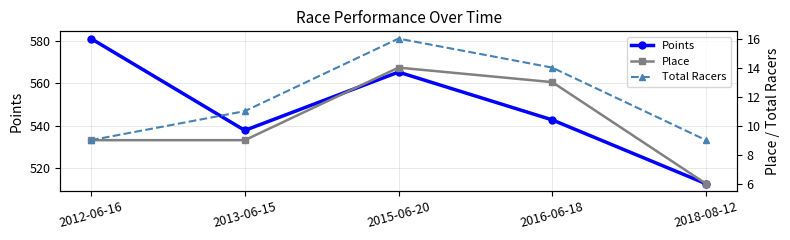

What are all the series names shown in the legend?

Points, Place, Total Racers